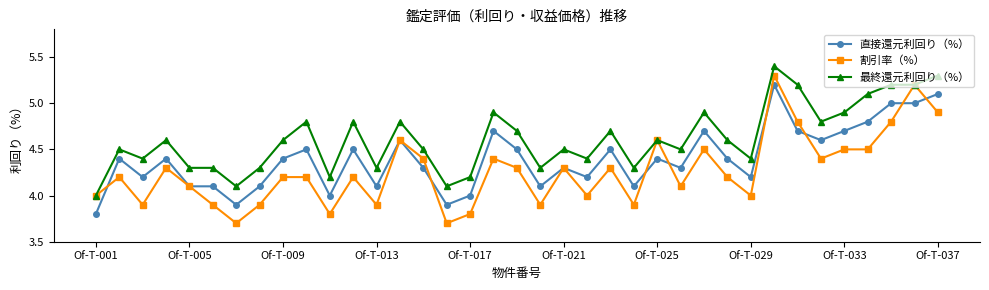

How many lines are shown in the chart?

3